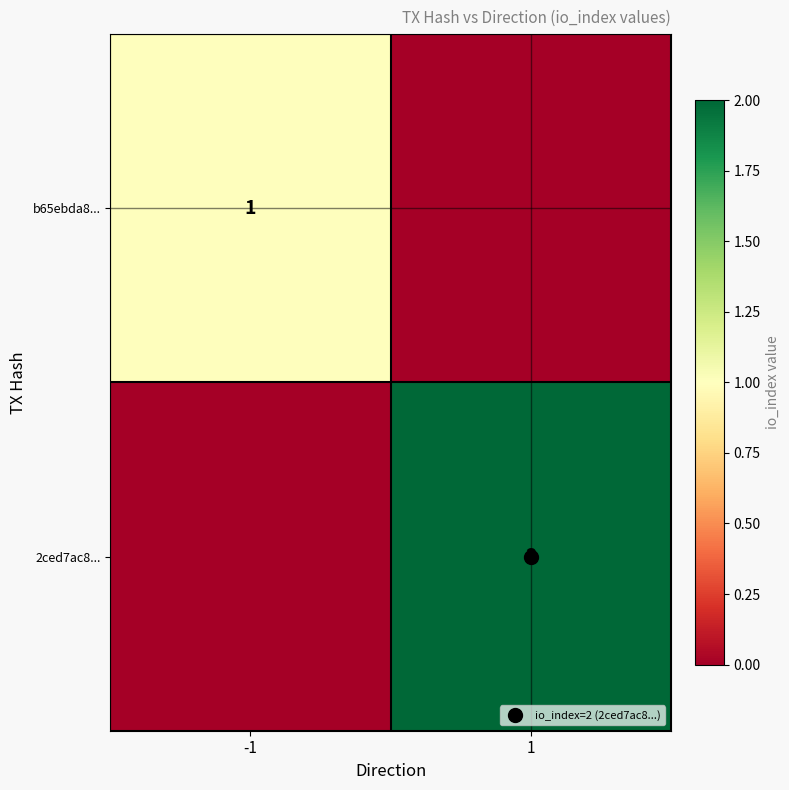

The b65ebda8... series shows 2 at -1. True or false?

False